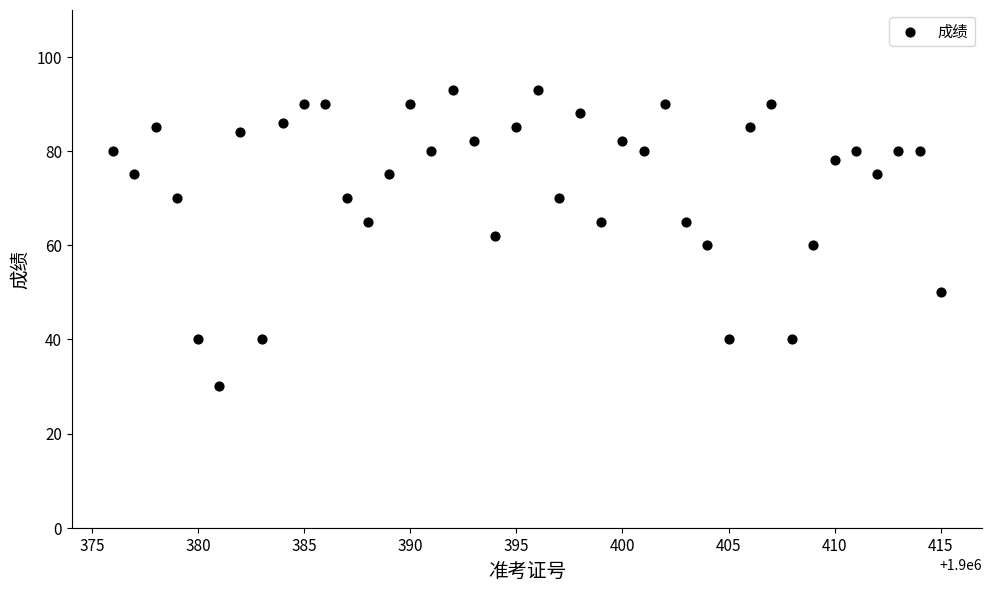

What is the range of X values (max minus min)?

39